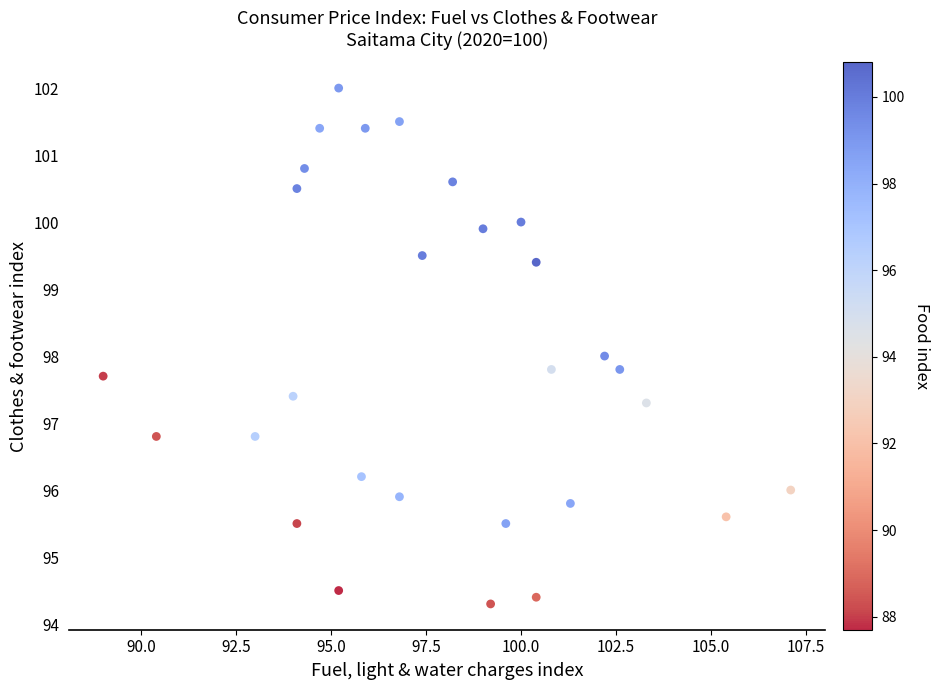

What is the range of X values (max minus min)?

18.1